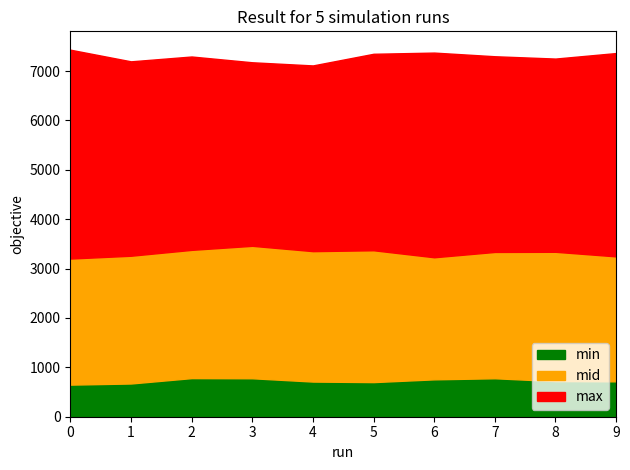

What is the lowest value of the min series?

650